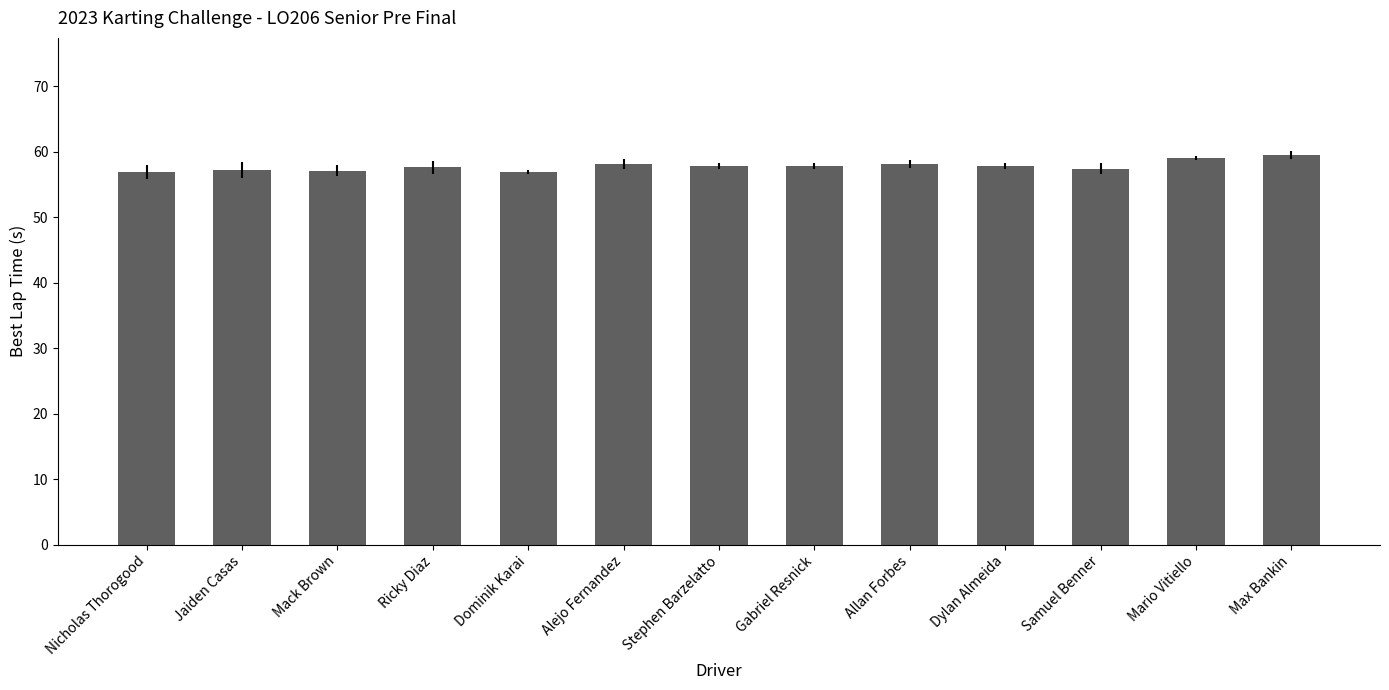

What position from the right is Gabriel Resnick?

6